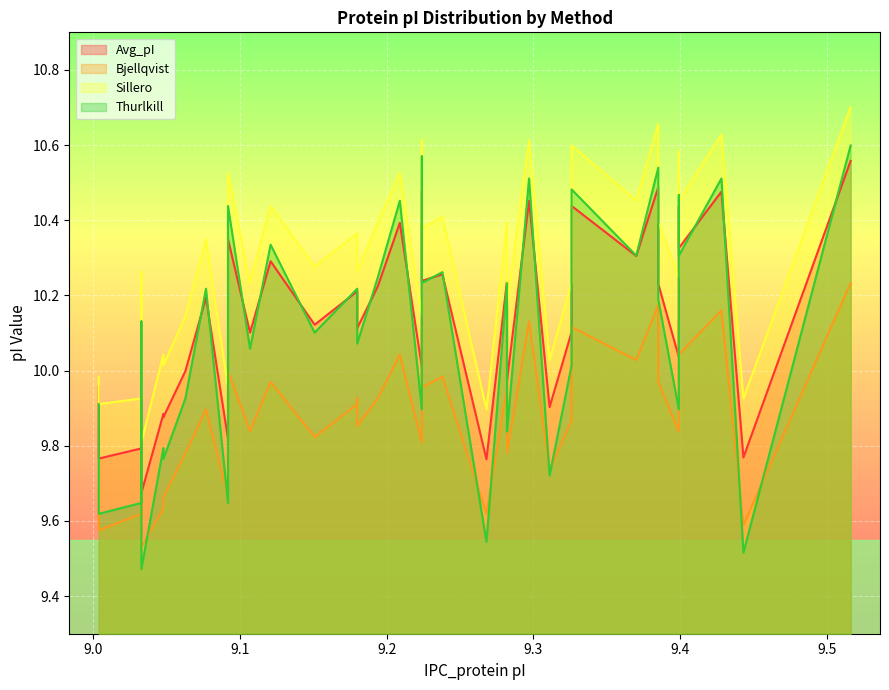

How many data points in Thurlkill are less than 10?

14